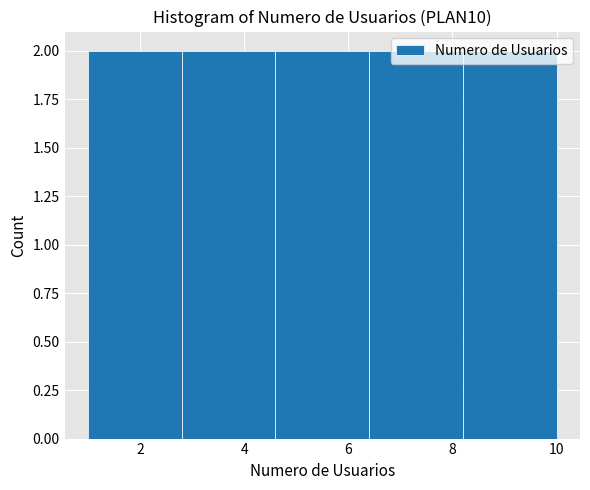

Reading left to right, transcribe this chart: for each bar, give the range it covers on the x-axis and its height. The values are not printed on the chart, so give them approximately, as read against the axis.

1.0 to 2.8: 2
2.8 to 4.6: 2
4.6 to 6.4: 2
6.4 to 8.2: 2
8.2 to 10.0: 2